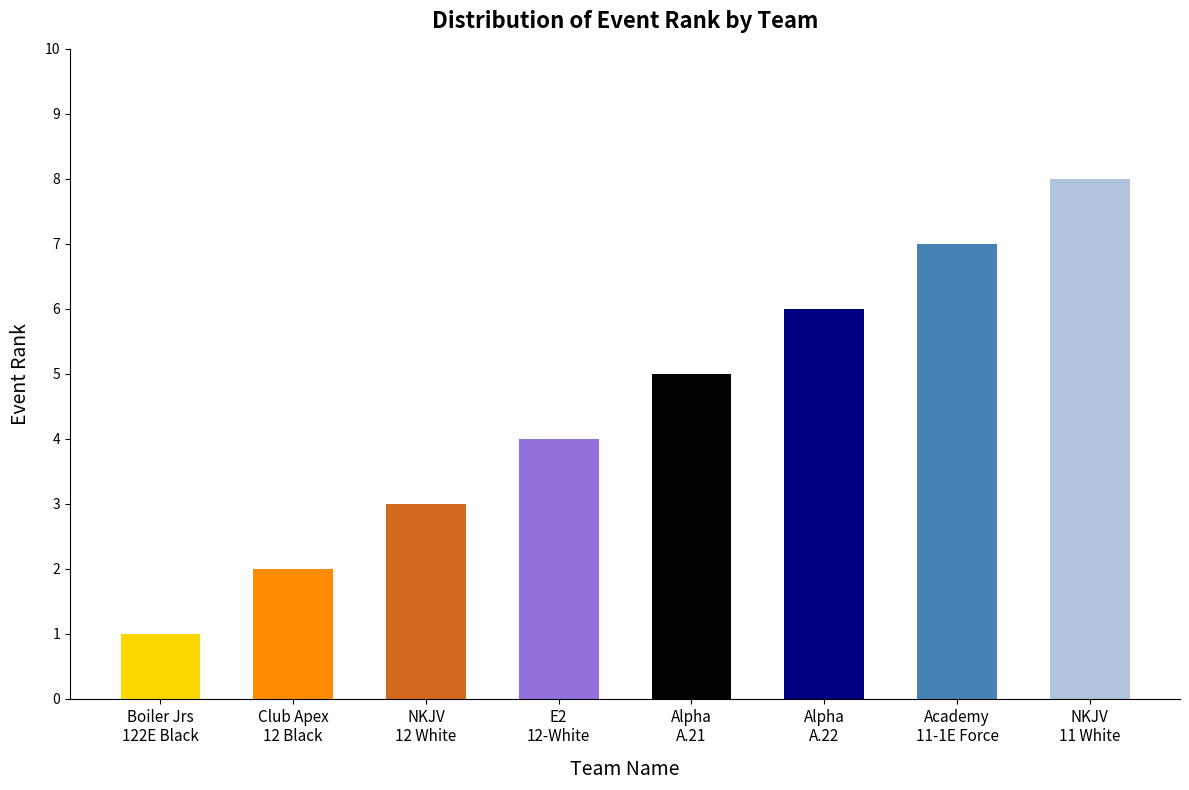

Reading left to right, what are all the values shown in this chart?

Boiler Jrs 122E Black=1	Club Apex 12 Black=2	NKJV 12 White=3	E2 12-White=4	Alpha A.21=5	Alpha A.22=6	Academy 11-1E Force=7	NKJV 11 White=8